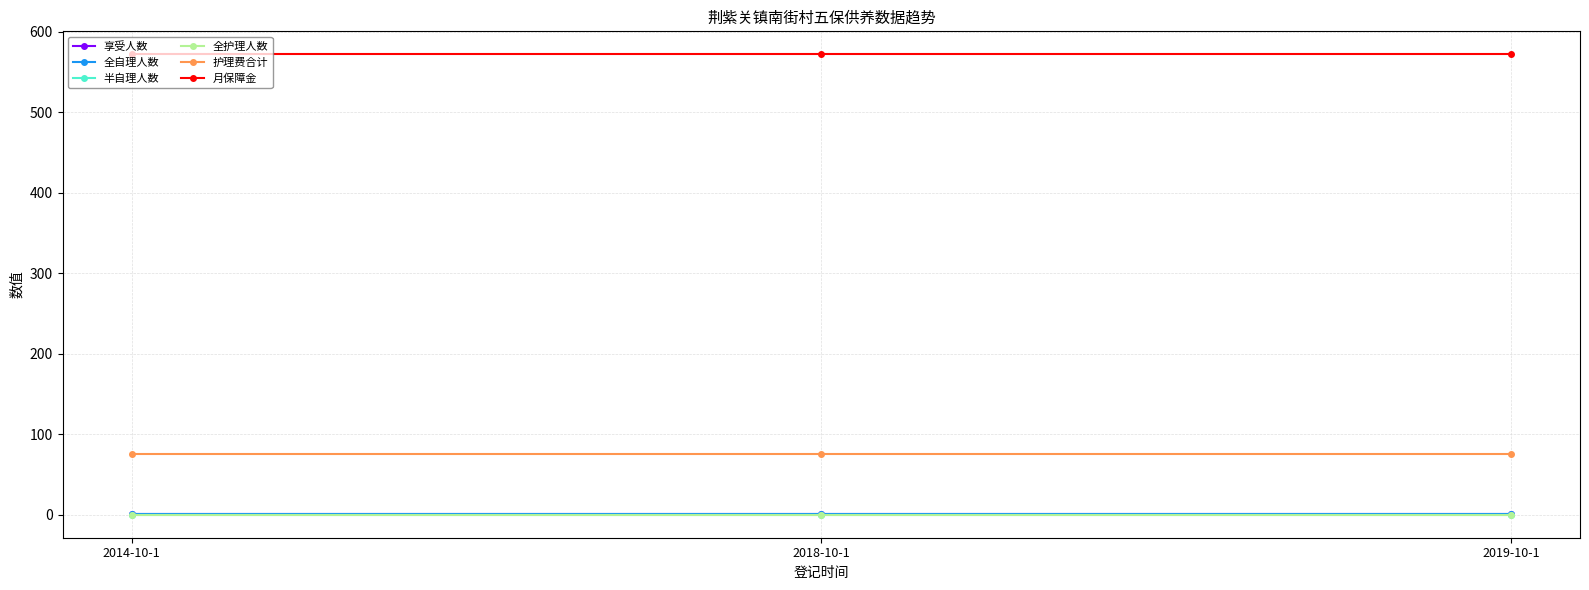

At how many categories does at least one series exceed 467?

3